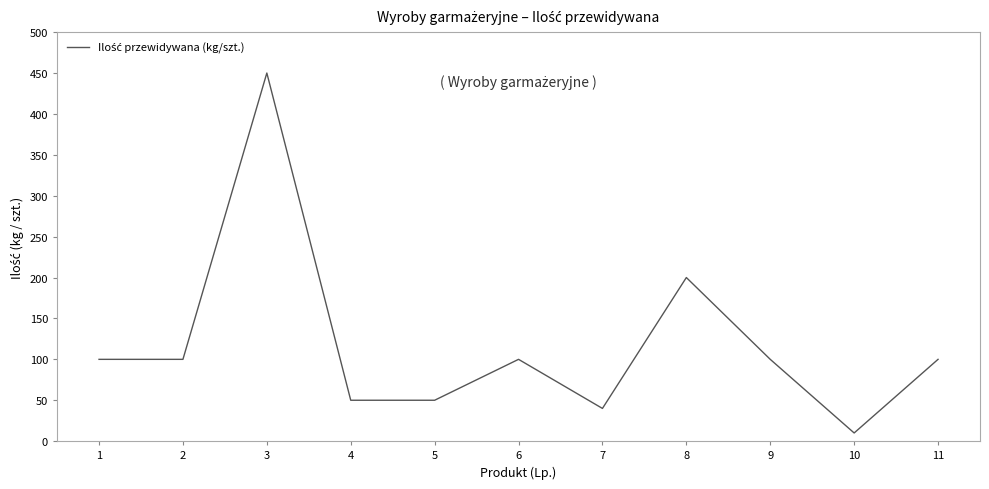

Reading left to right, extract all data points from this chart.

1=100	2=100	3=450	4=50	5=50	6=100	7=40	8=200	9=100	10=10	11=100